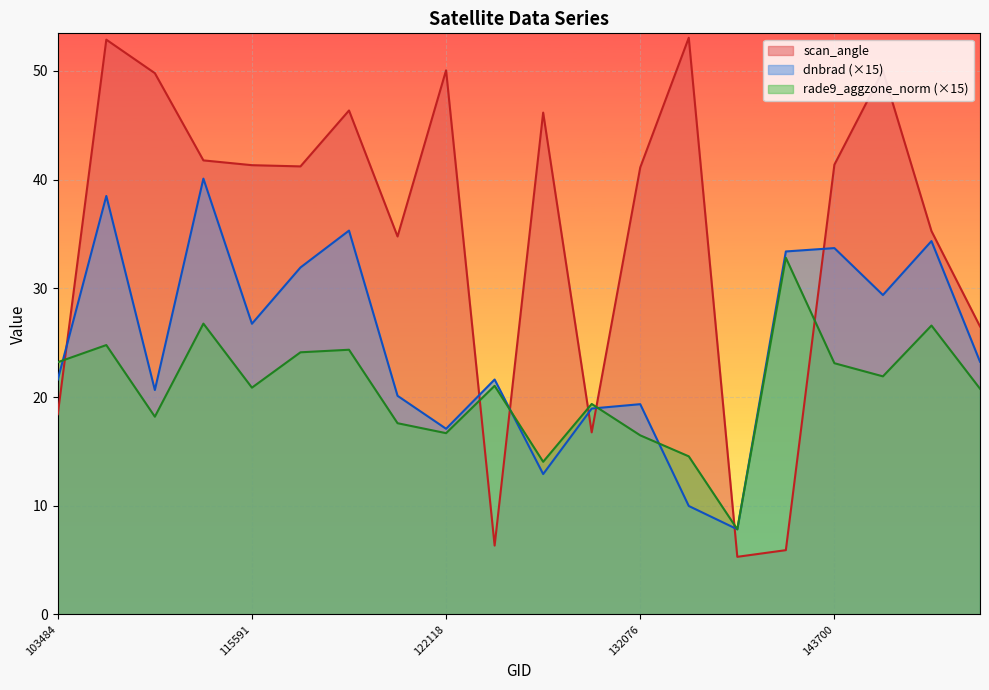

What is the total value across all series at 121942?

72.5